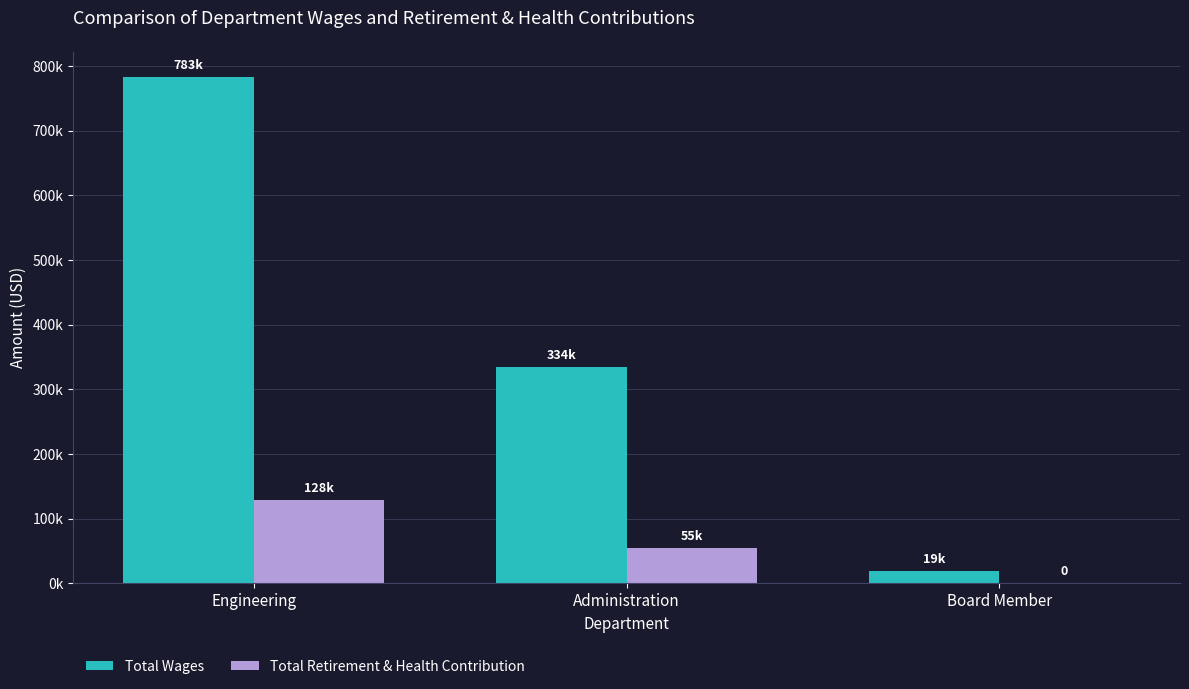

What is the label of the 2nd bar from the left?

Administration